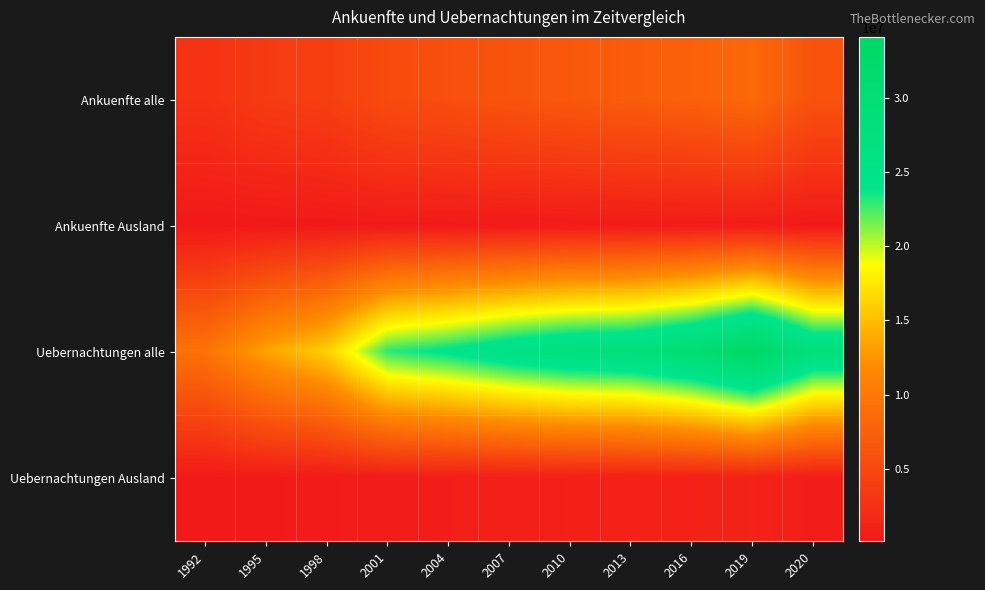

Reading left to right, transcribe all the data shown in this chart.

Ankuenfte alle: 1992=2729958	1995=3641747	1998=4047905	2001=5351023	2004=5708982	2007=6247790	2010=6667279	2013=7081209	2016=7565819	2019=8362988	2020=6057571
Ankuenfte Ausland: 1992=108620	1995=101595	1998=142987	2001=195044	2004=256610	2007=285209	2010=305083	2013=340423	2016=379629	2019=392783	2020=166495
Uebernachtungen alle: 1992=9409912	1995=13425353	1998=16060491	2001=23035551	2004=24399899	2007=26320258	2010=27669773	2013=28157746	2016=30292481	2019=34117199	2020=27770374
Uebernachtungen Ausland: 1992=243761	1995=281843	1998=338092	2001=467246	2004=625463	2007=753631	2010=846968	2013=945362	2016=1033584	2019=1103456	2020=520273